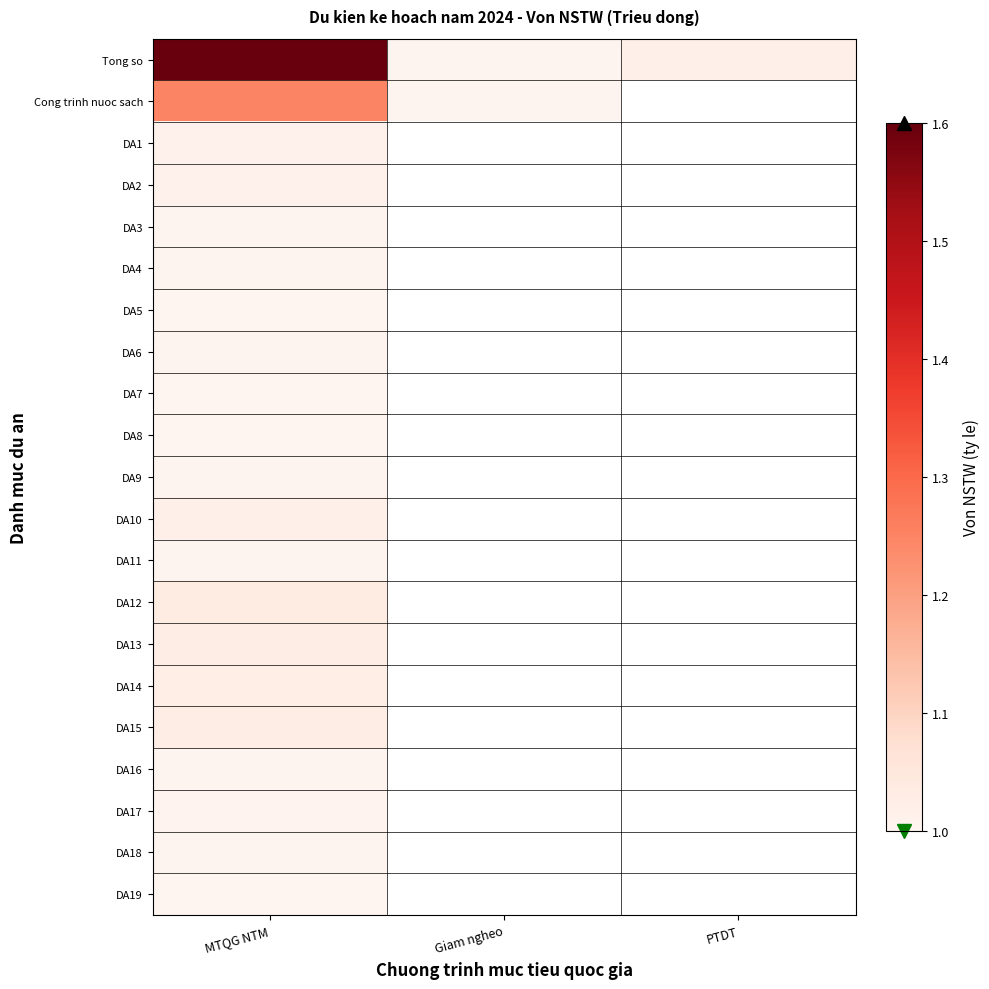

Read the Cong trinh nuoc sach value at Giam ngheo.

1.0